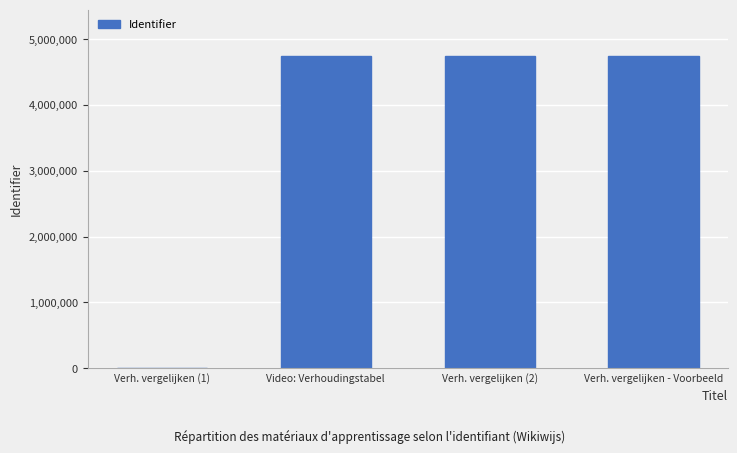

True or false: the data shows 1380115 at Verh. vergelijken - Voorbeeld.

False